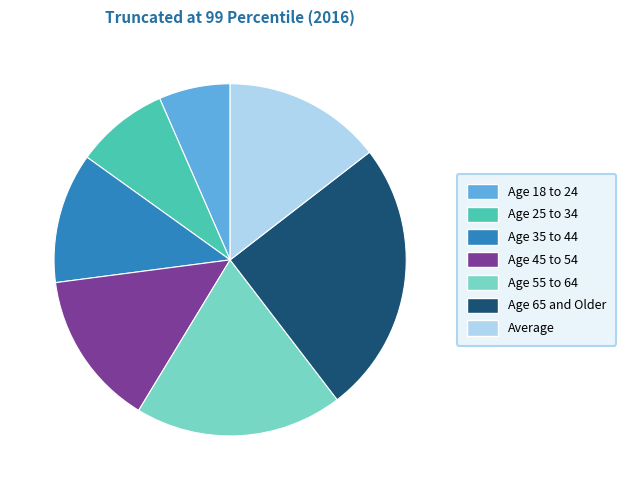

What is the smallest slice in the pie chart?

Age 18 to 24